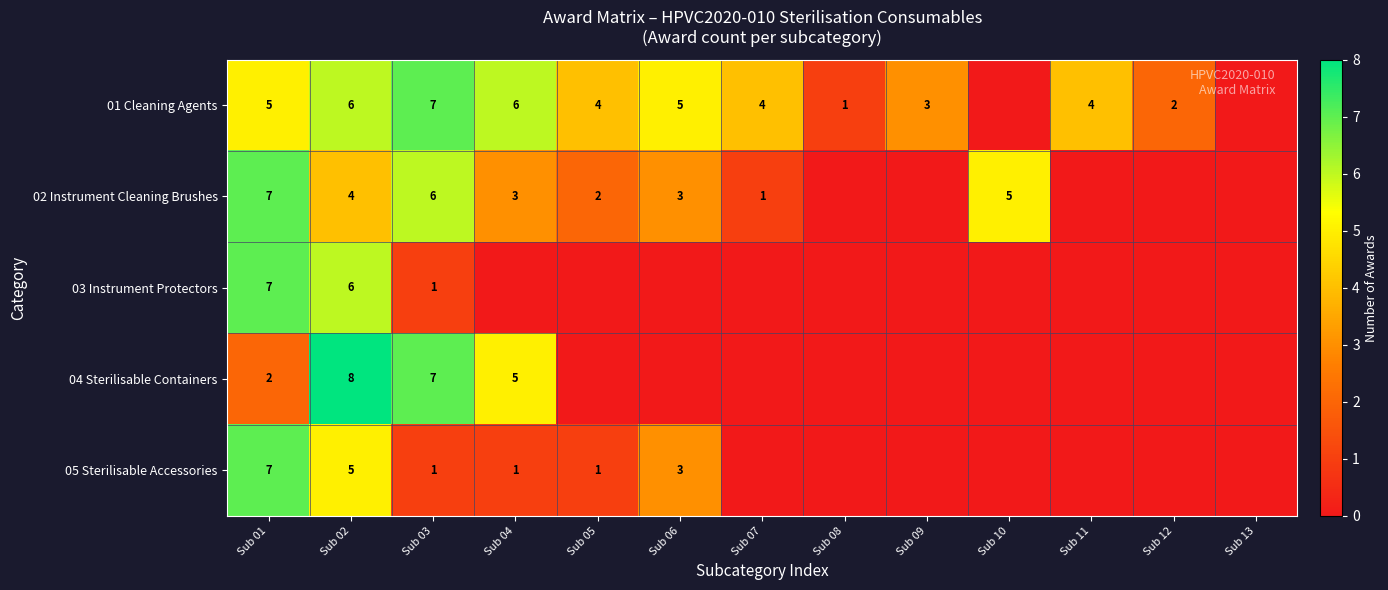

How many series are shown in this chart?

5